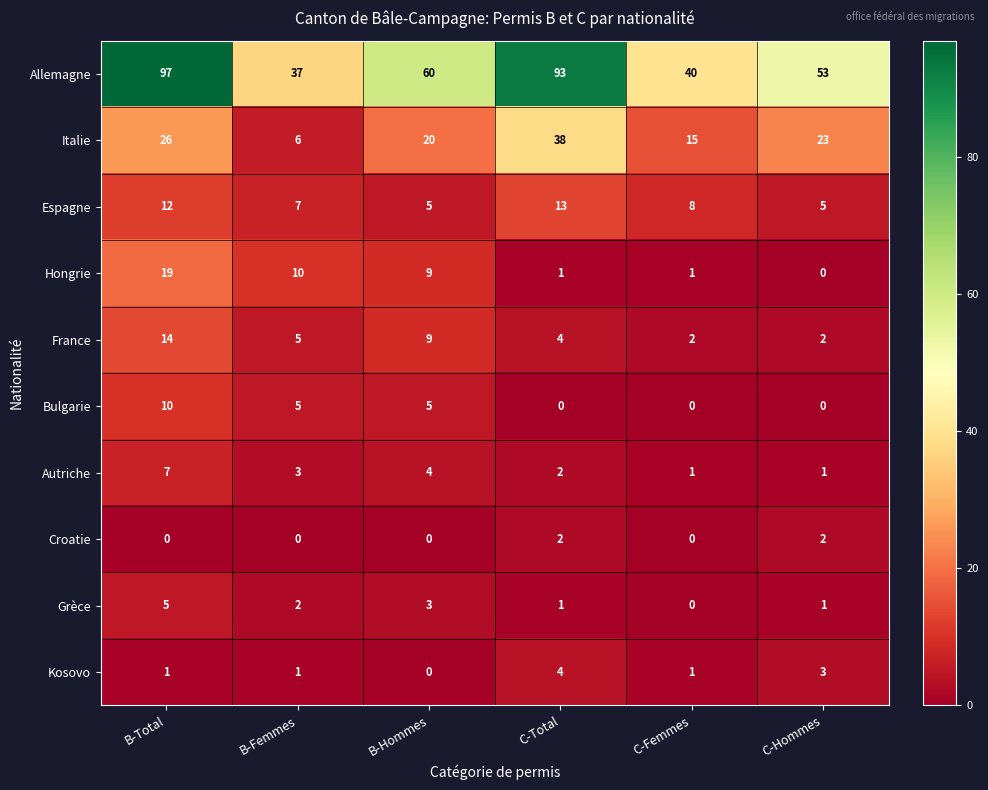

What is the average value of the Hongrie series?

7